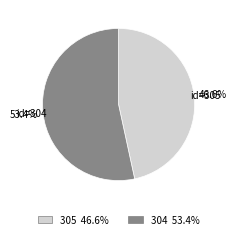

What portion of the pie excludes 304?

46.6%